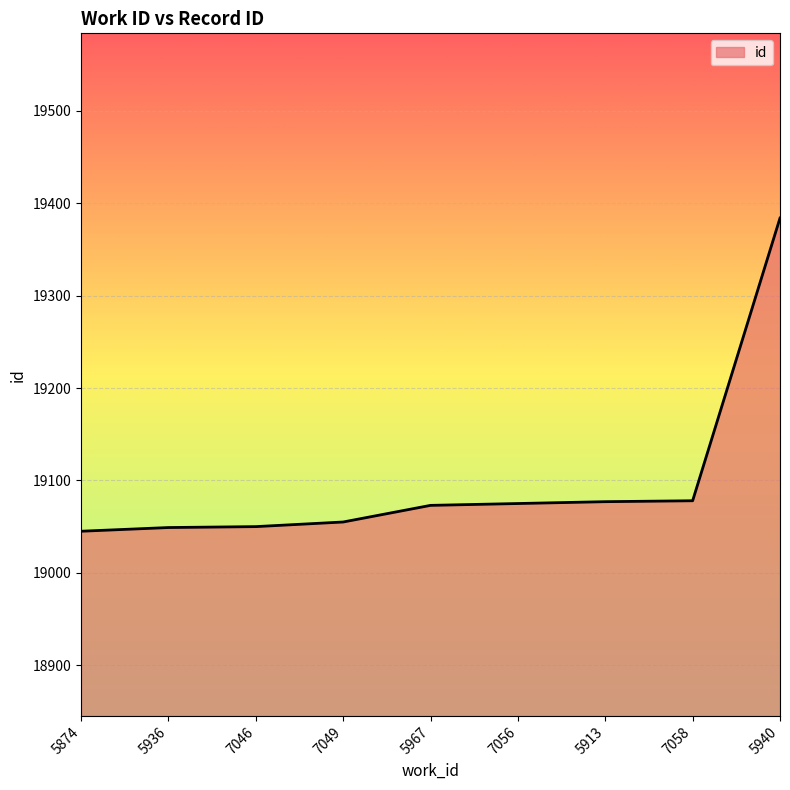

Where is the data nearest to the value 19214?

7058